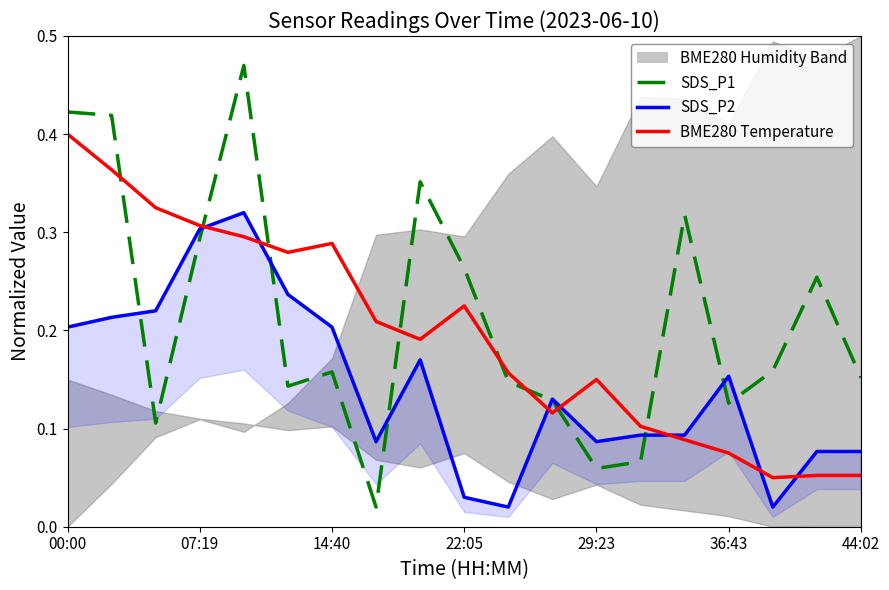

What is the value of the BME280 Temperature point at the 3rd from the left?

0.3